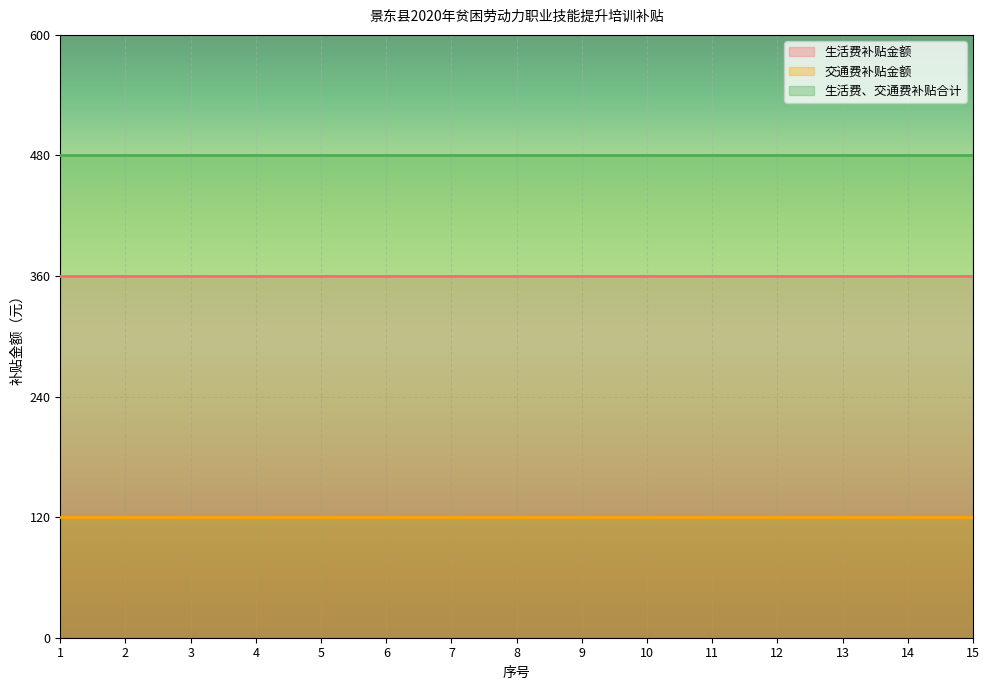

At which label does 交通费补贴金额 reach its minimum?

1